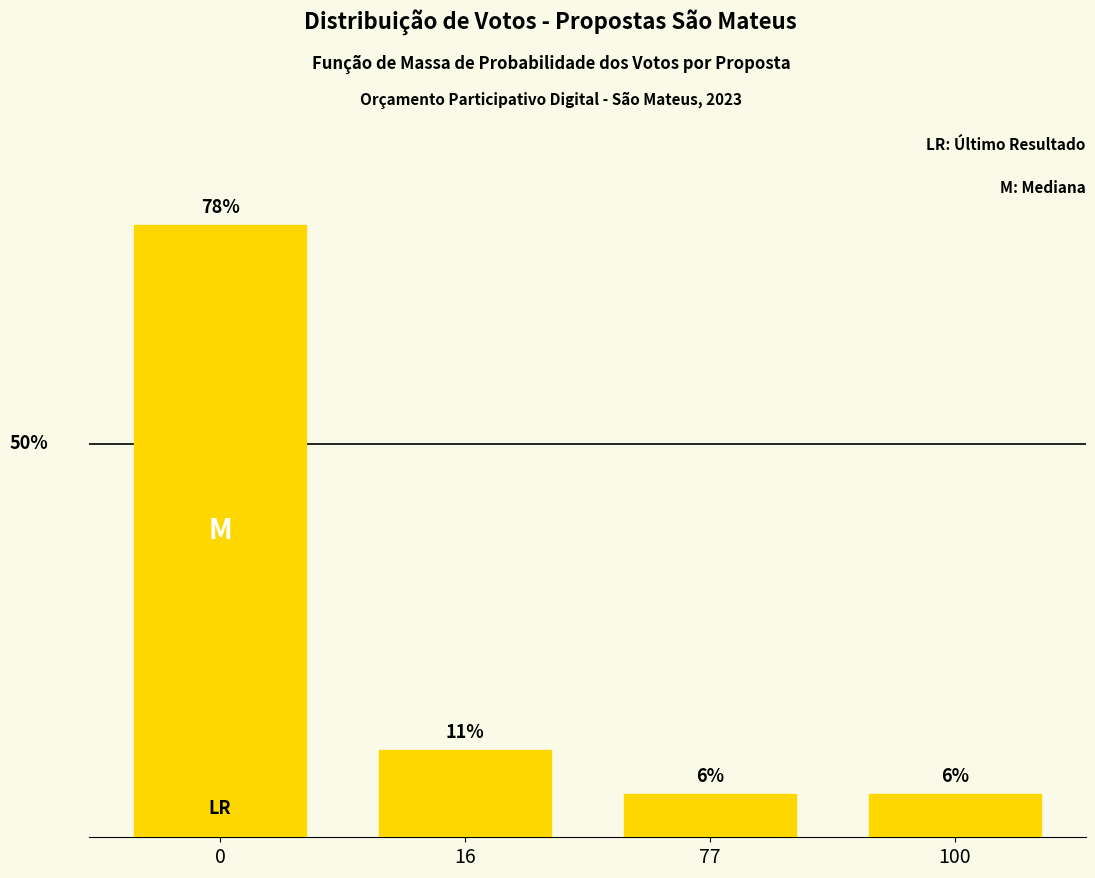

Reading left to right, transcribe all the data shown in this chart.

0=77.8	16=11.1	77=5.6	100=5.6